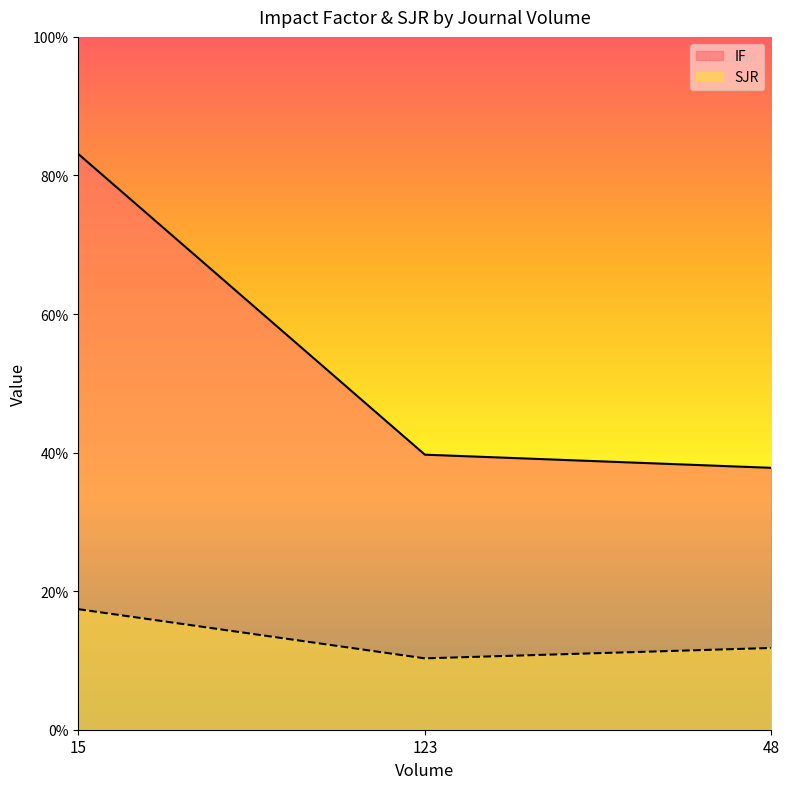

At which category is the sum across all series the highest?

15